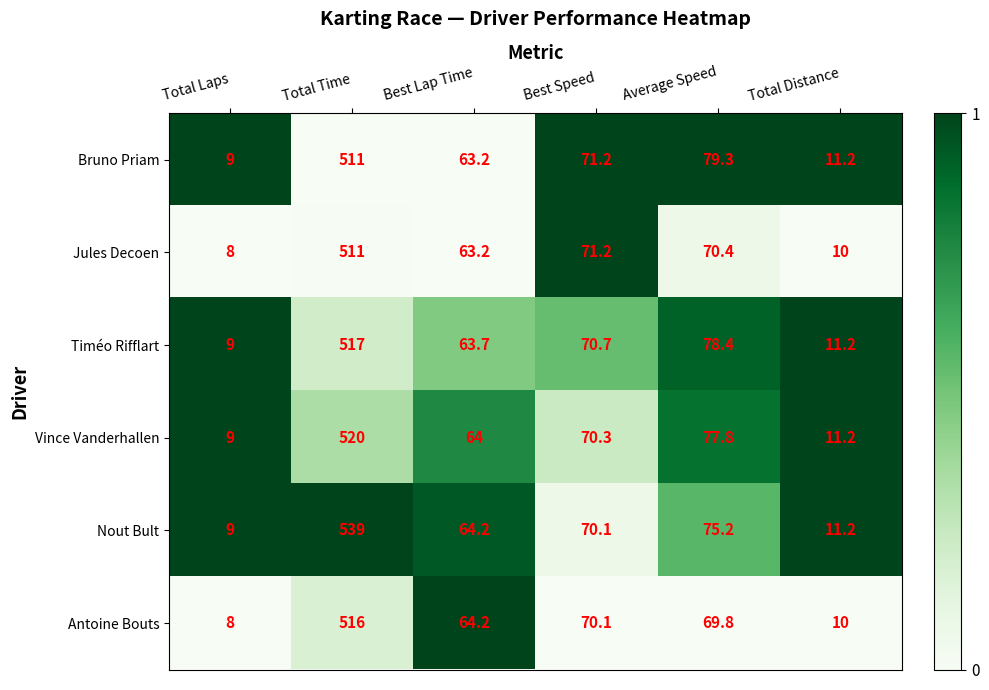

What is the total value across all series at Average Speed?

450.9